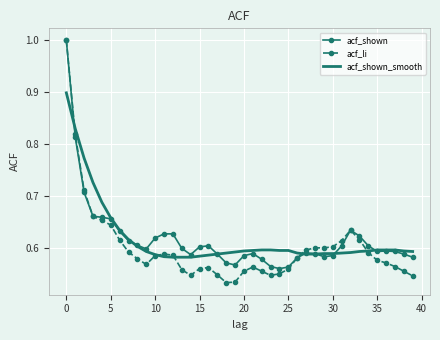

What is the maximum value shown in the chart?

1.0